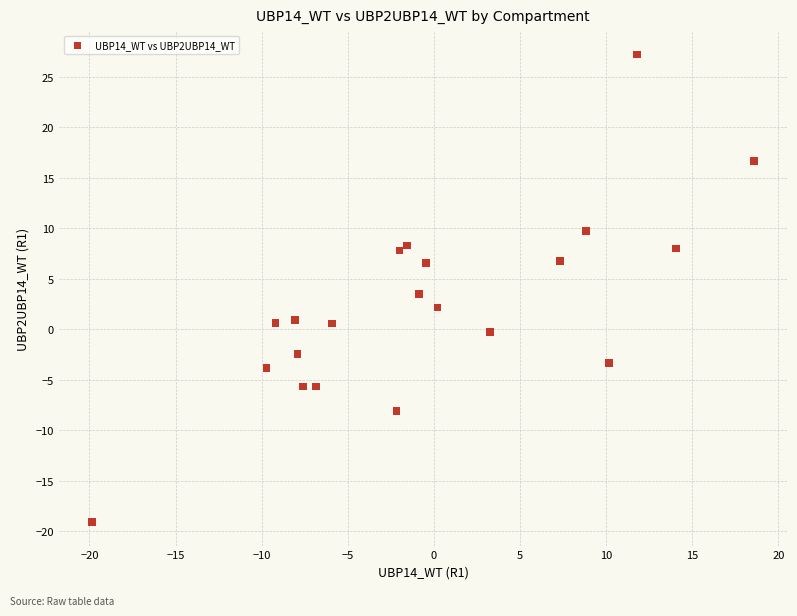

What is the range of X values (max minus min)?

38.4